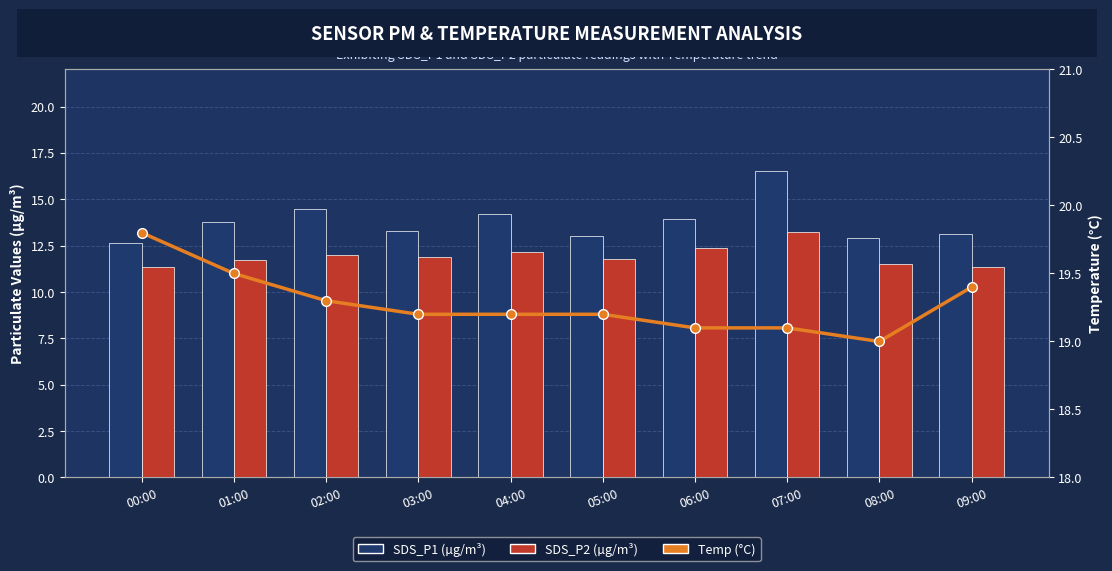

What is the sum of all SDS_P2 values?

119.4